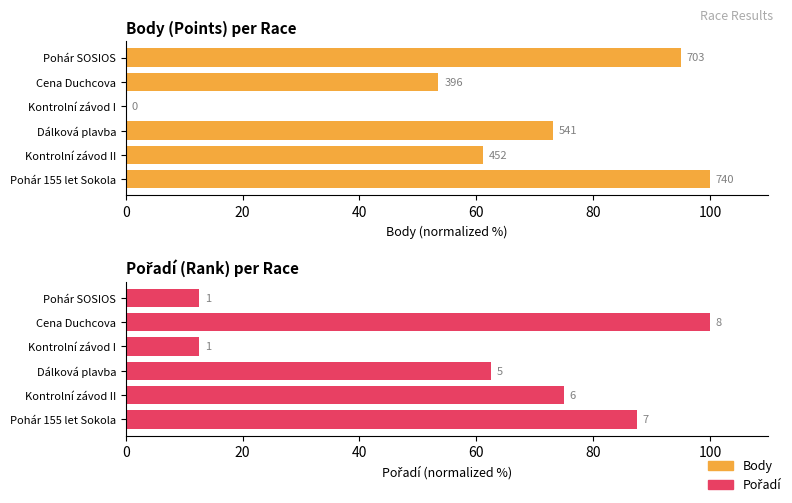

Is the value of Body at Pohár SOSIOS greater than the value of Pořadí at Pohár SOSIOS?

Yes